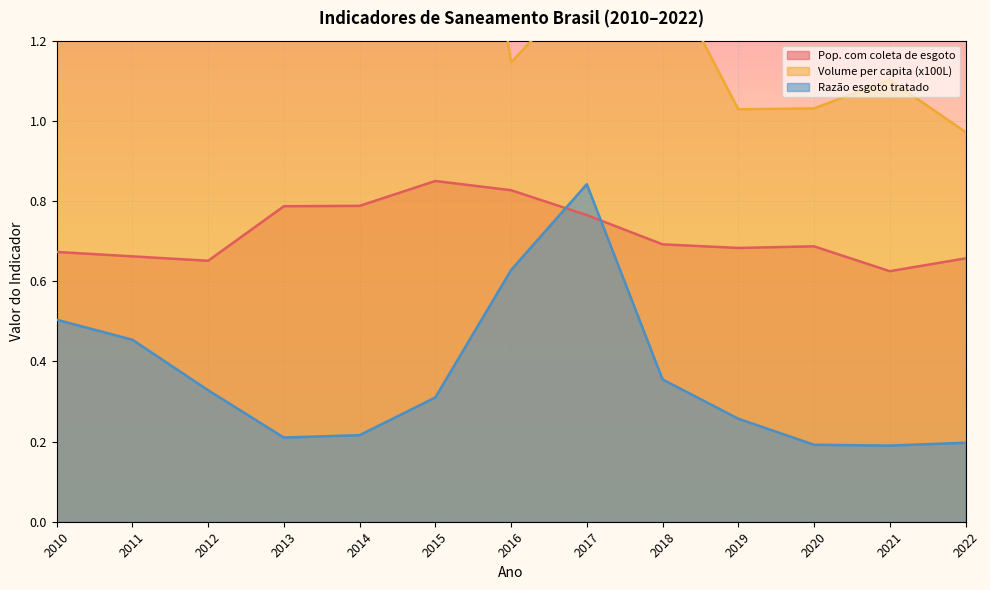

What is the difference between the maximum and second lowest values in the Pop. com coleta de esgoto series?

0.2